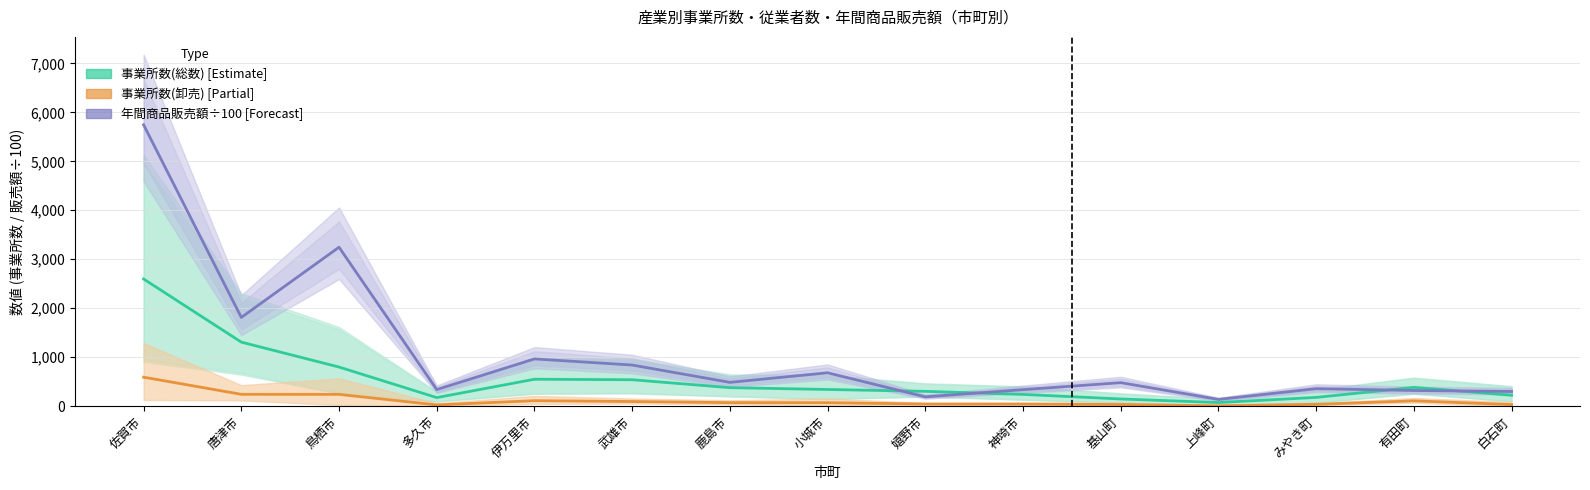

In 事業所数(卸売), how many points are lower than both neighbors (excluding endpoints)?

2